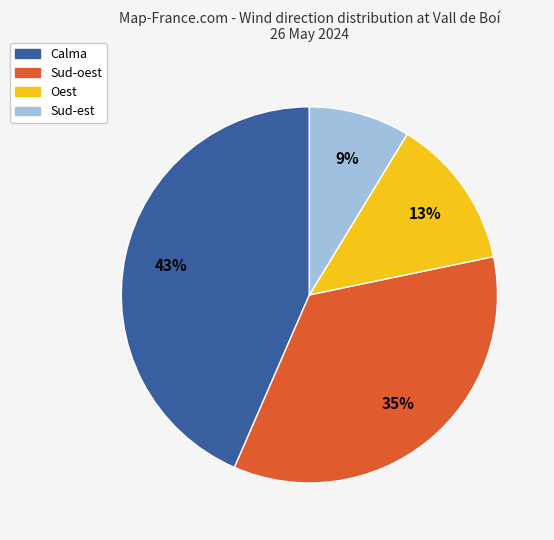

Approximately how many times larger is the value at Calma compared to Sud-oest?

1.2